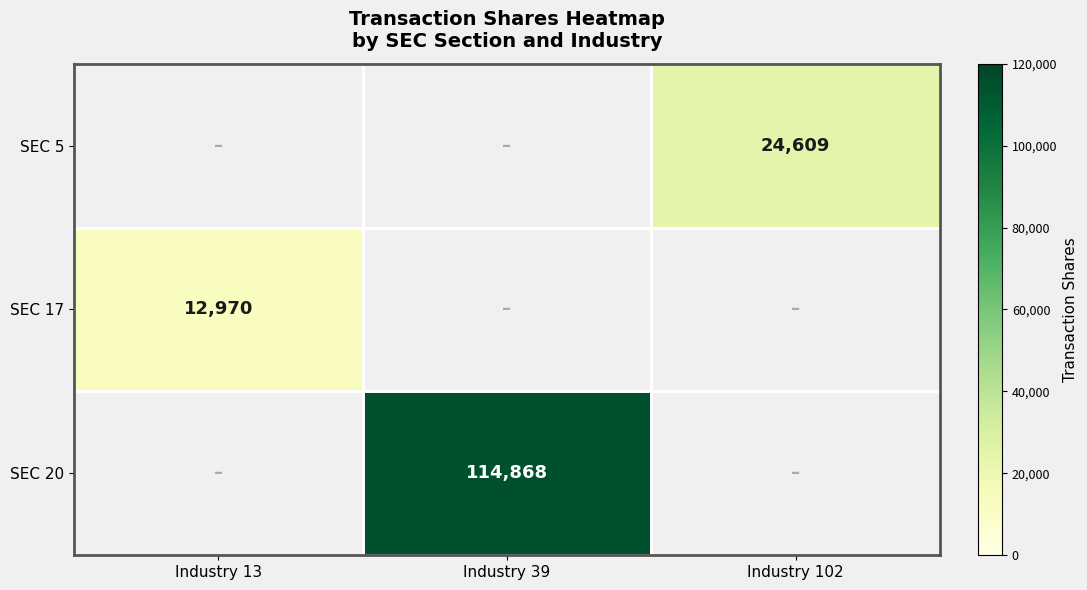

The SEC 20 series shows 35583 at Industry 39. True or false?

False